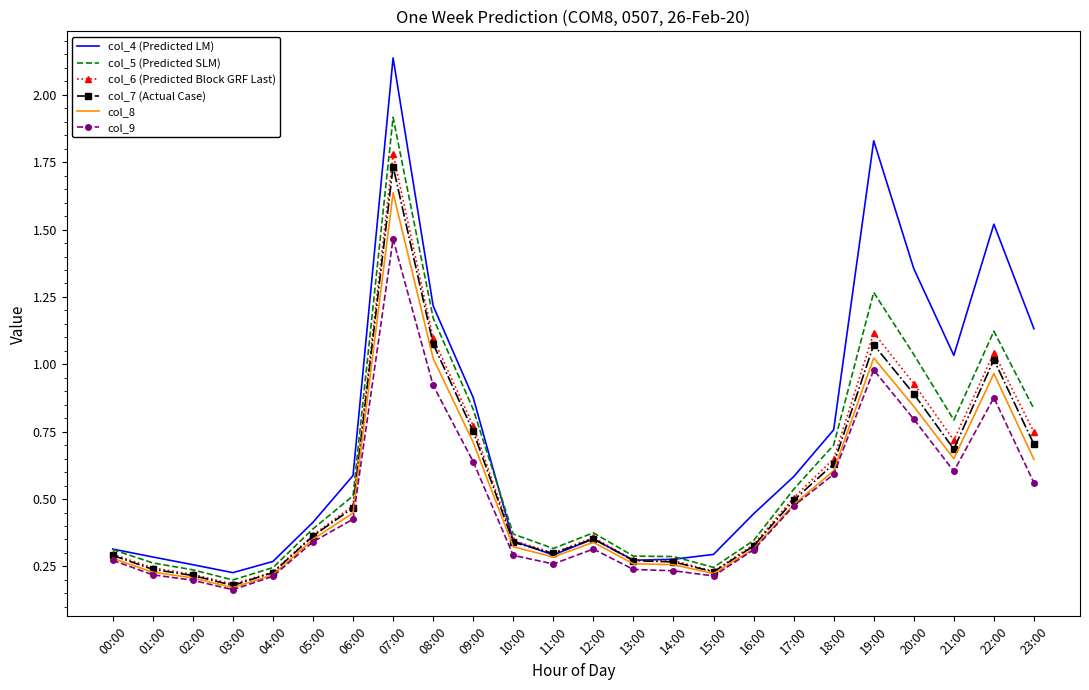

True or false: col_9 has more than 1 points higher than both neighbors.

True